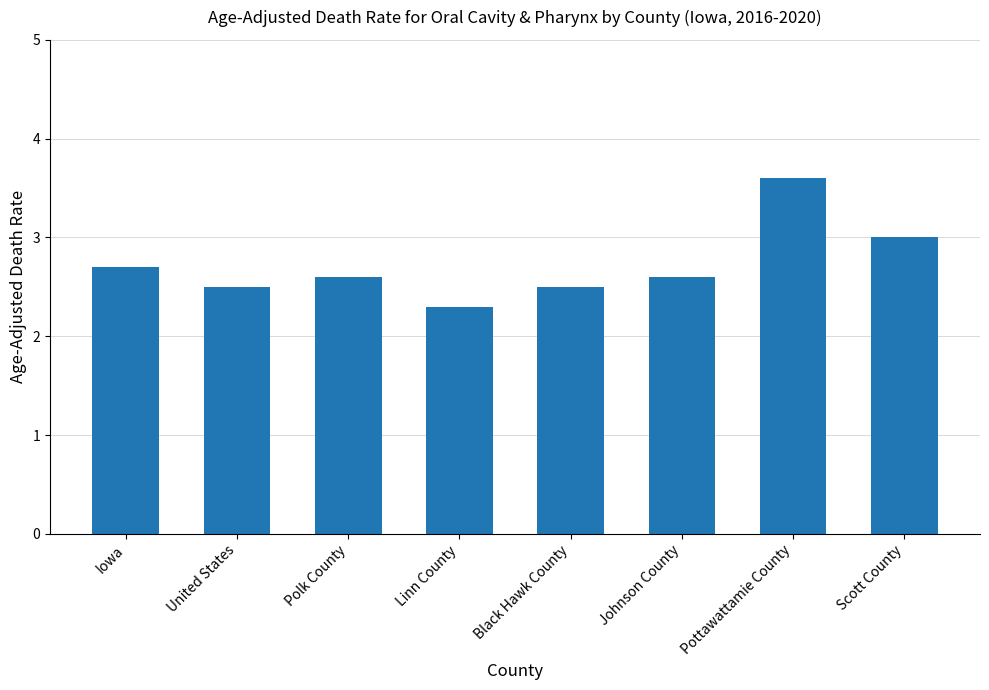

What is the greatest value displayed?

3.6